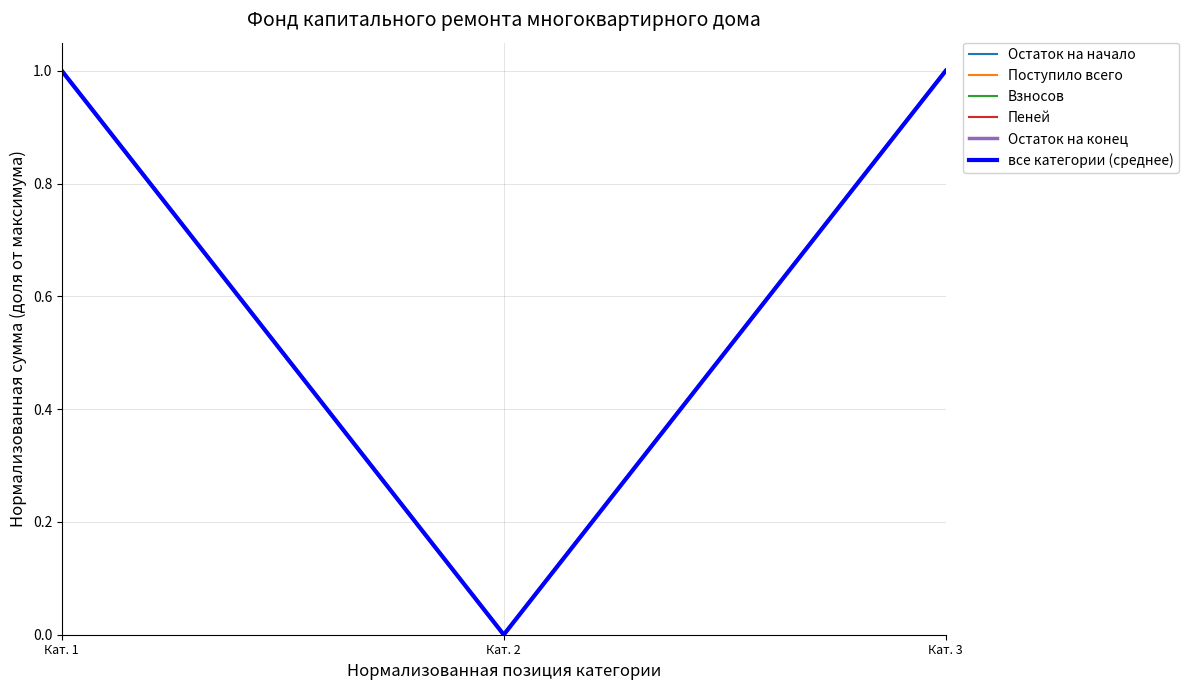

Does the chart display data point markers on the line(s)?

No